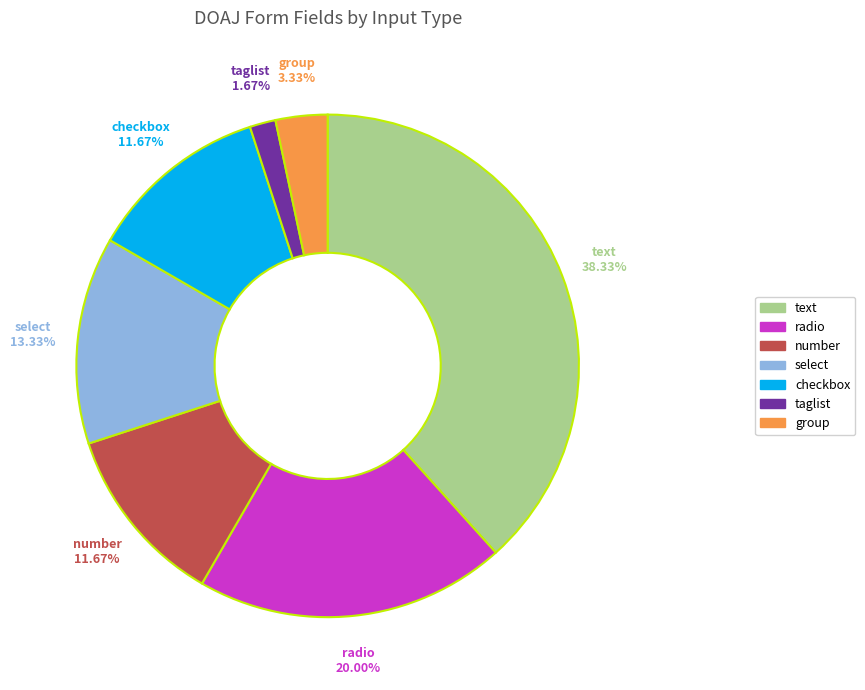

Is text the majority of the pie?

No